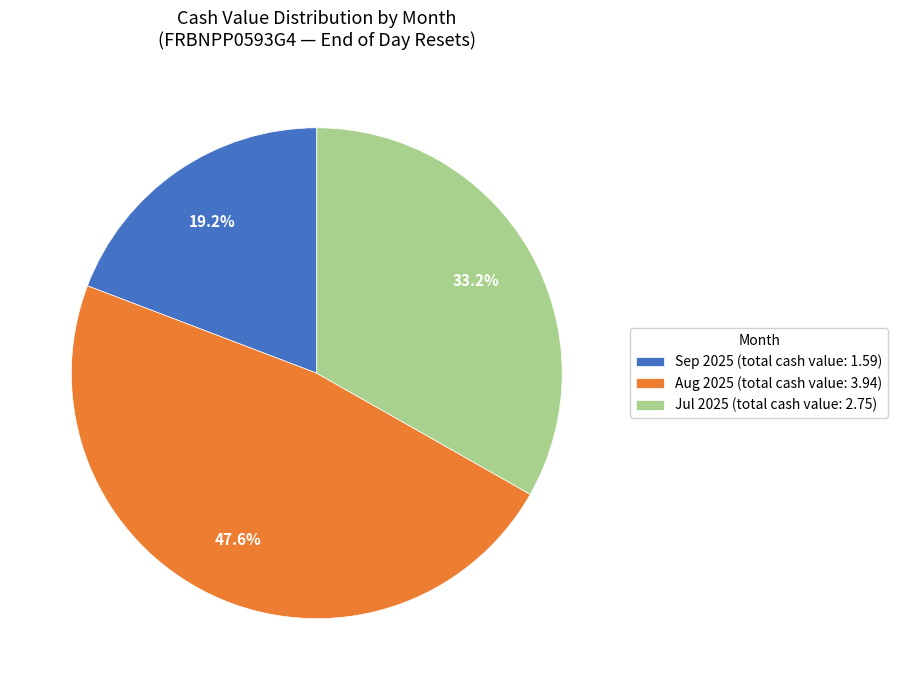

Combined, what portion of the pie is Aug 2025 (total cash value: 3.94) and Jul 2025 (total cash value: 2.75)?

80.8%